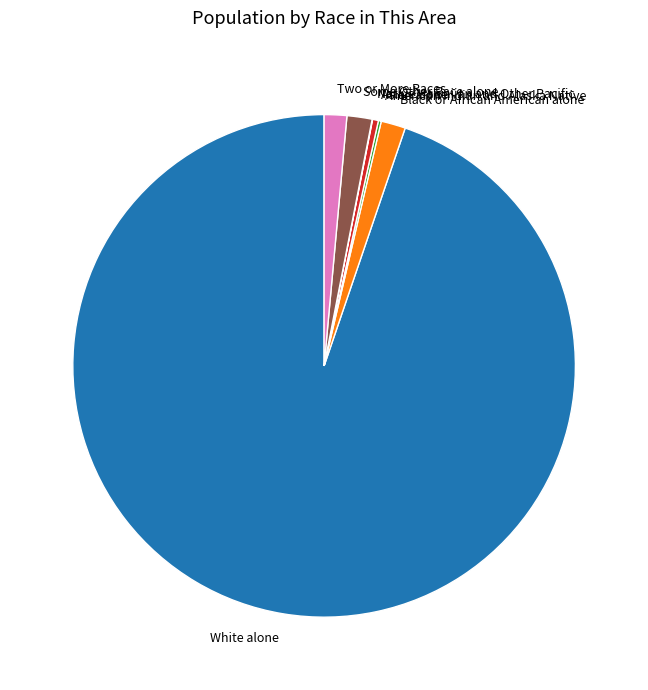

Which slice represents more than half of the pie?

White alone